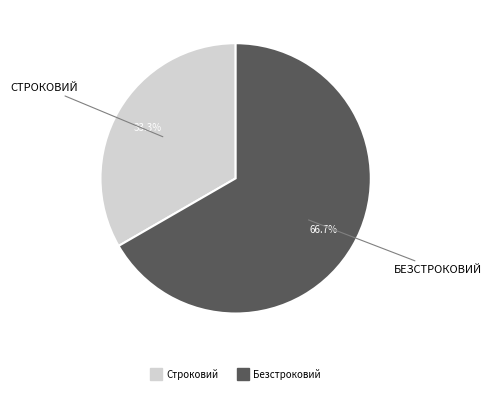

To the nearest percent, what is the average slice percentage?

50%